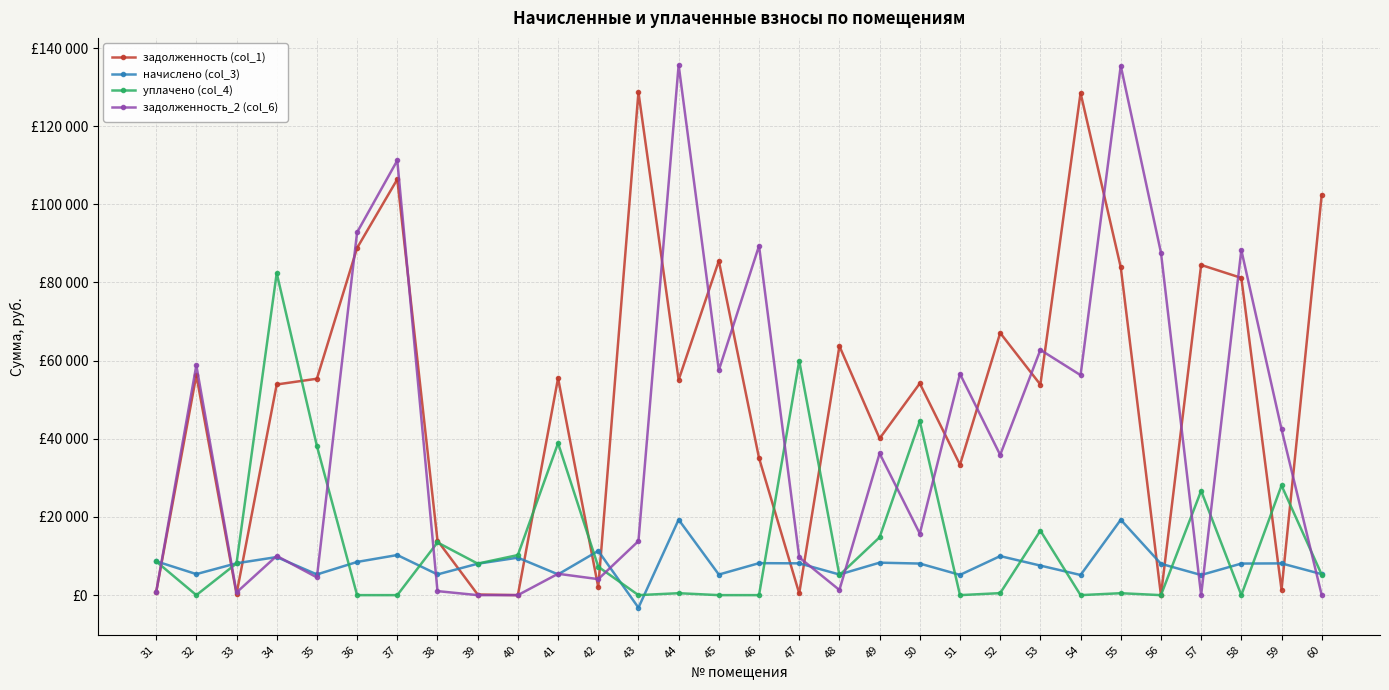

What is the value of the задолженность_2 (col_6) point at the 19th from the left?

36271.3